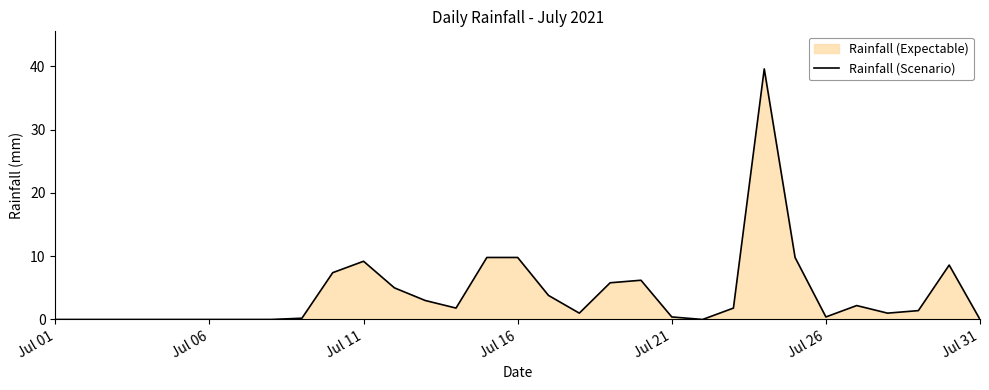

How many values exceed 1?

16